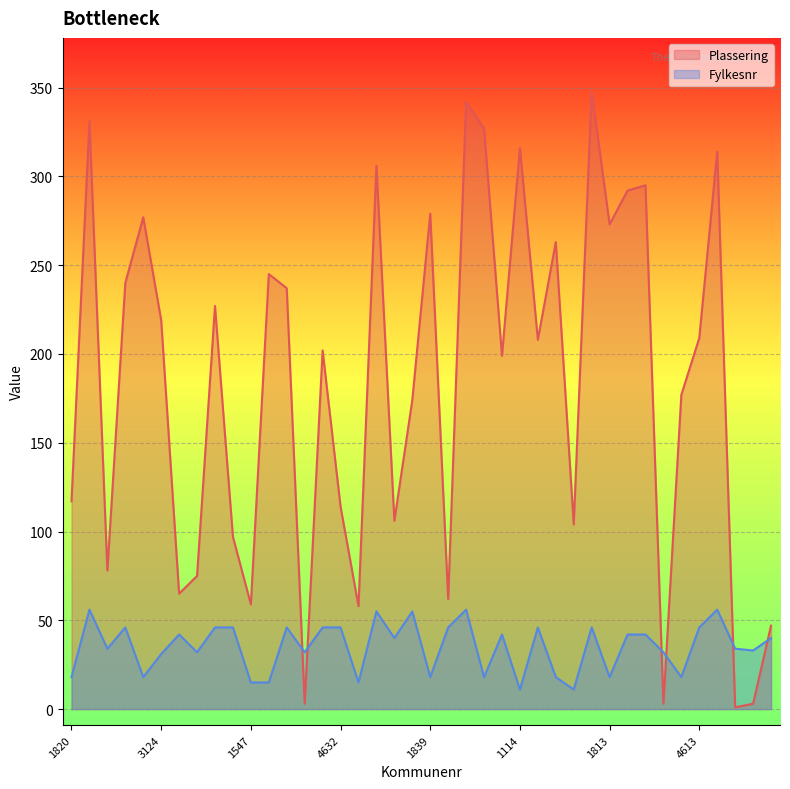

At how many categories does at least one series exceed 77?

30